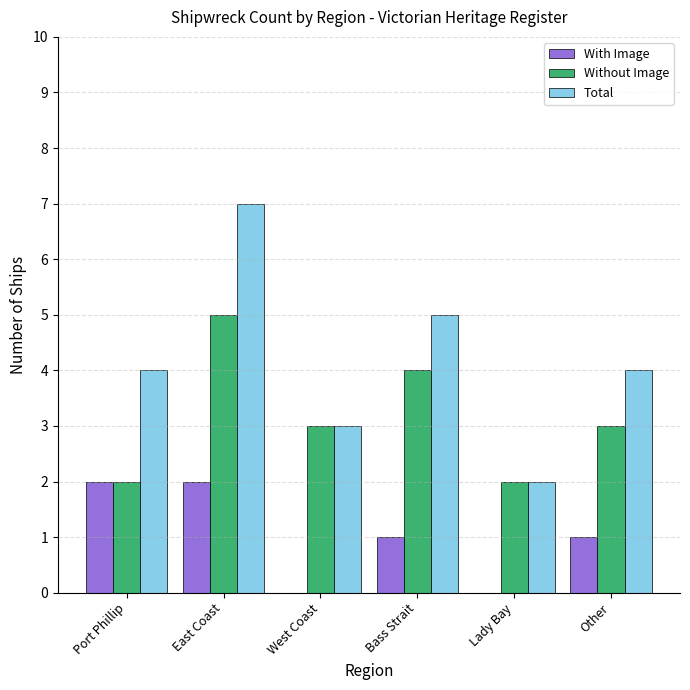

The Without Image series shows 4 at Bass Strait. True or false?

True